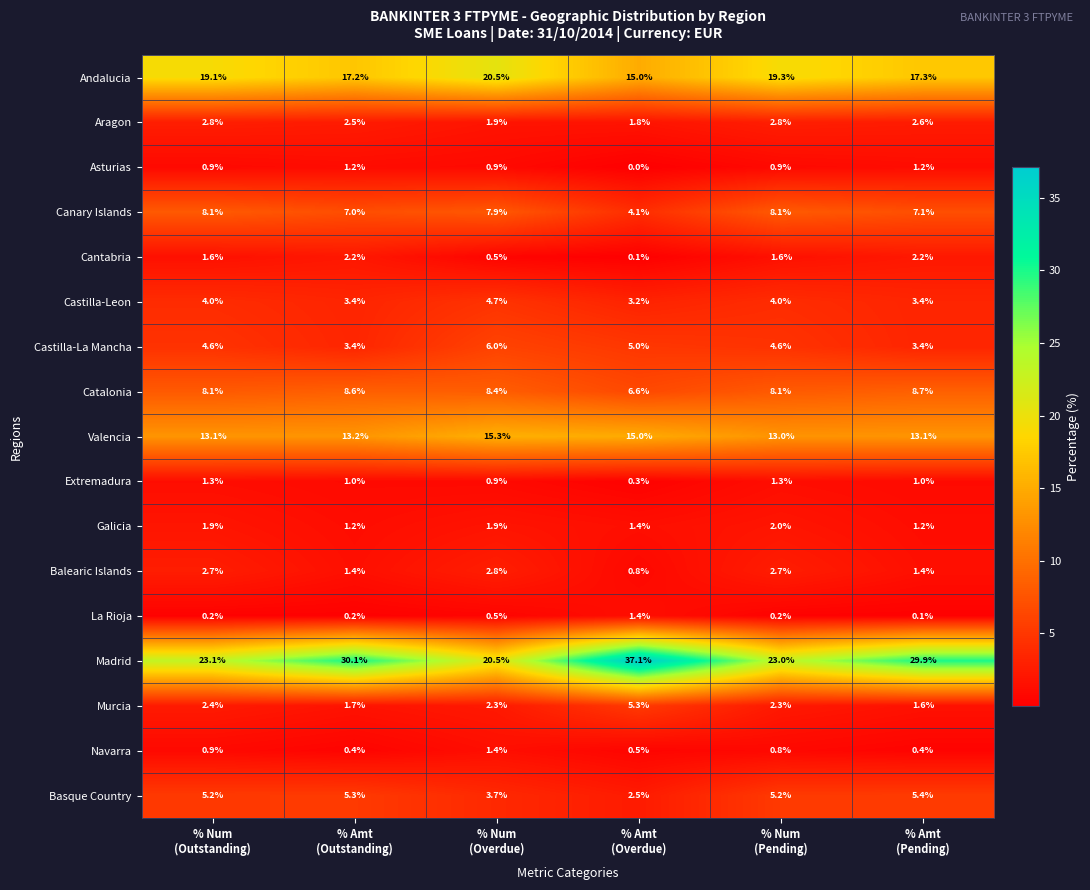

How many data points in Basque Country are less than 5?

2